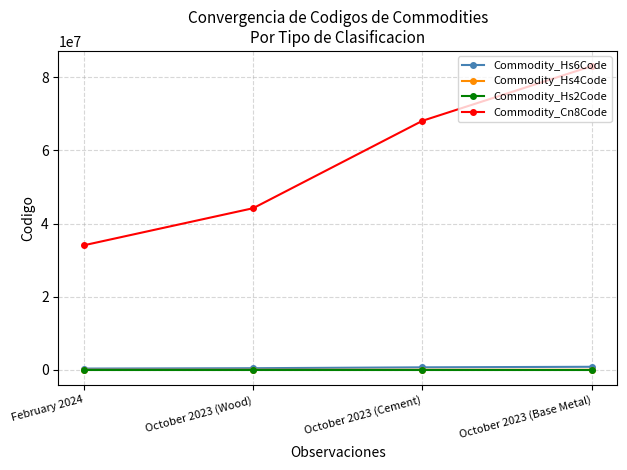

At which category is the sum across all series the highest?

October 2023 (Base Metal)